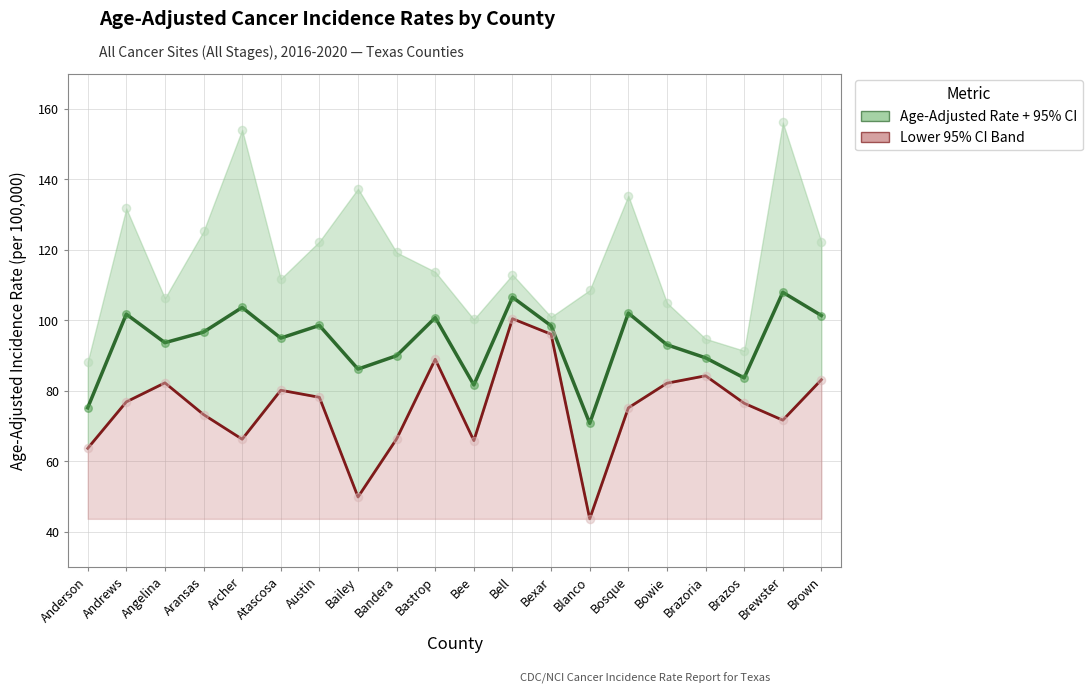

Which series contains the highest Y value?

Age-Adjusted Rate